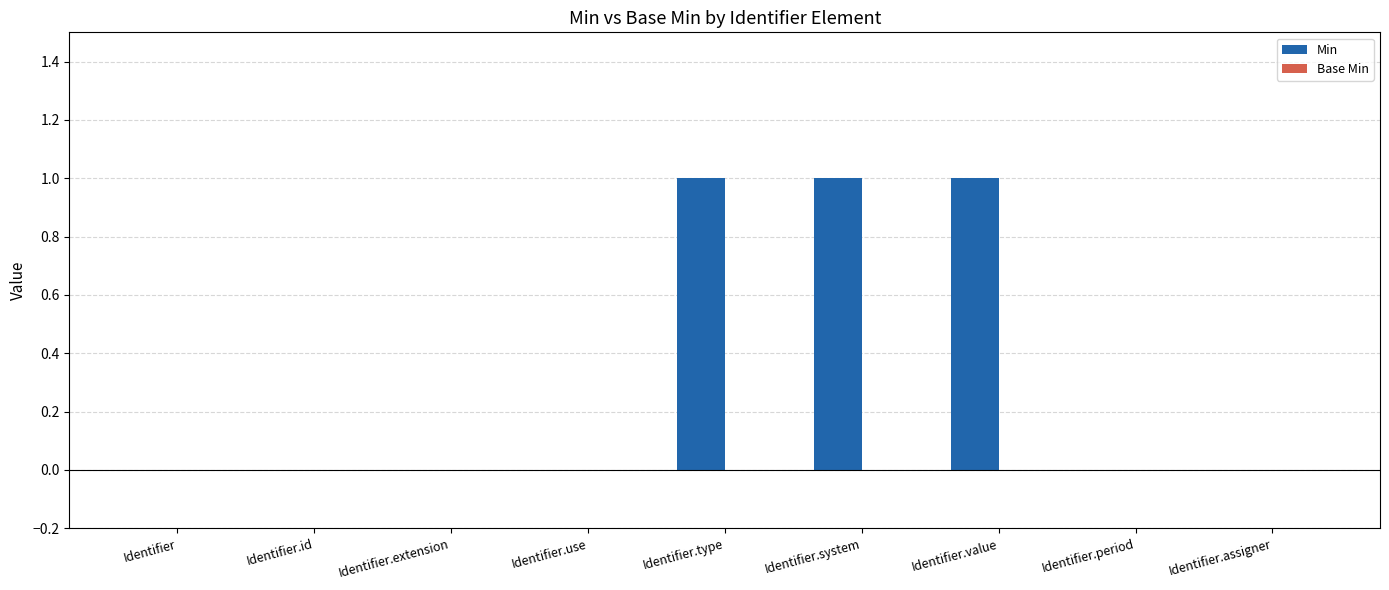

What is the maximum value shown in the chart?

1